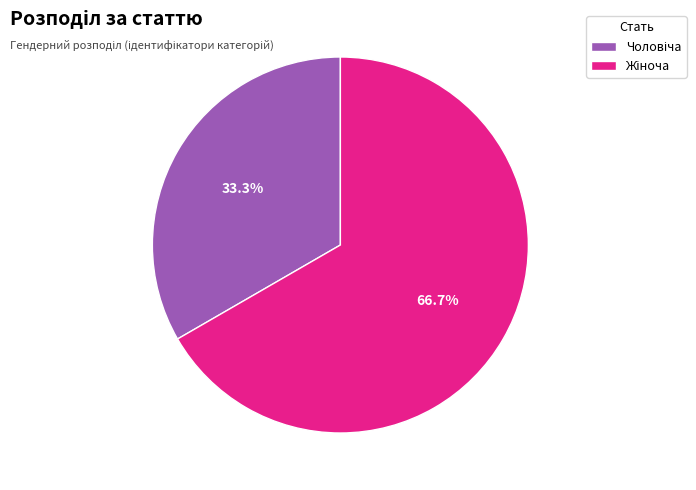

Does any single category account for the majority?

Yes